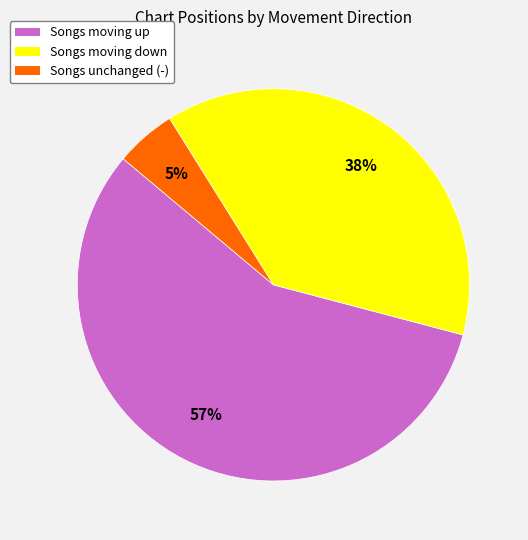

True or false: Songs moving down accounts for 38% of the total.

True